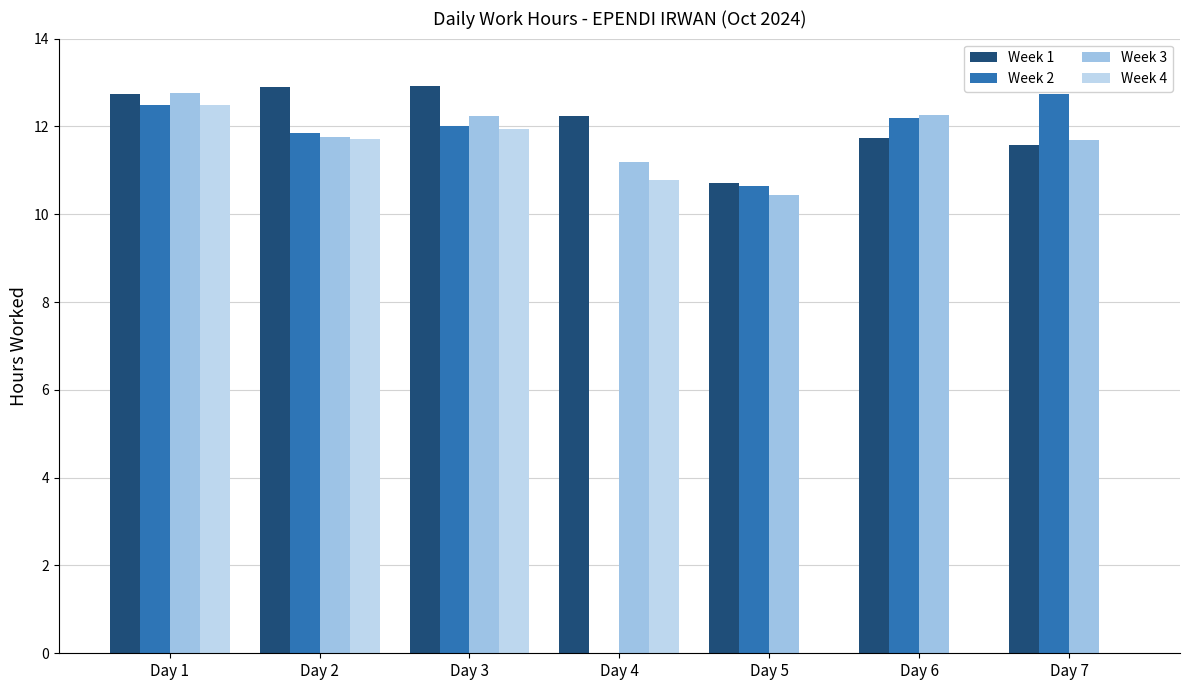

At which label is Week 4 closest to 6?

Day 4